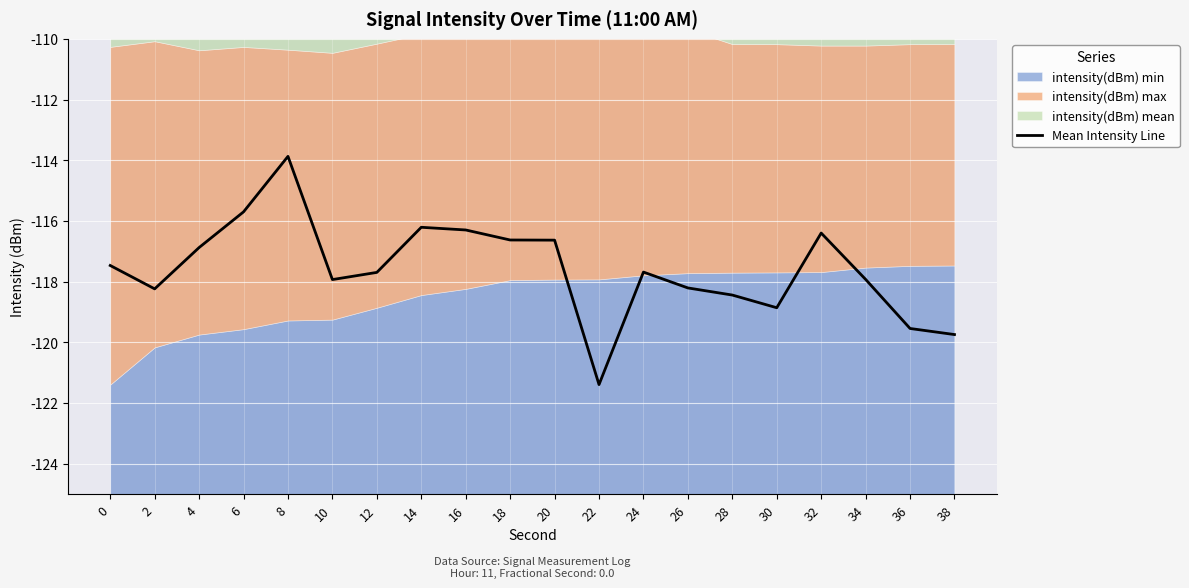

The chart shows a value of -154.0 at 28. True or false?

False